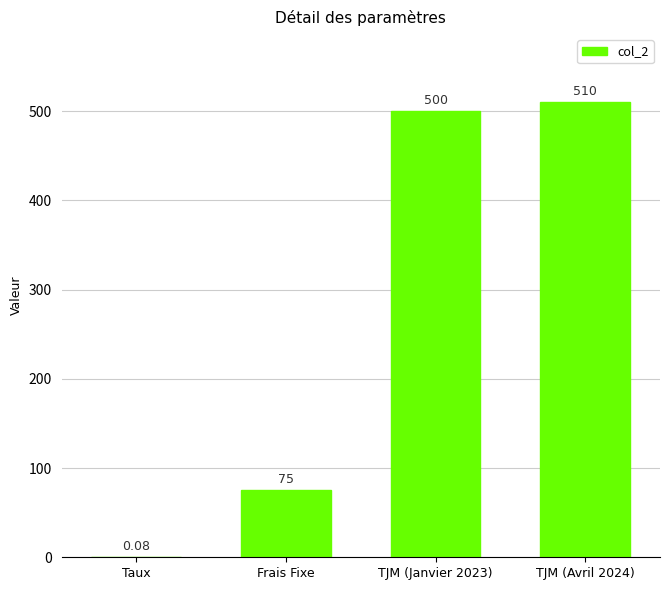

Which has a higher value, TJM (Janvier 2023) or Taux?

TJM (Janvier 2023)